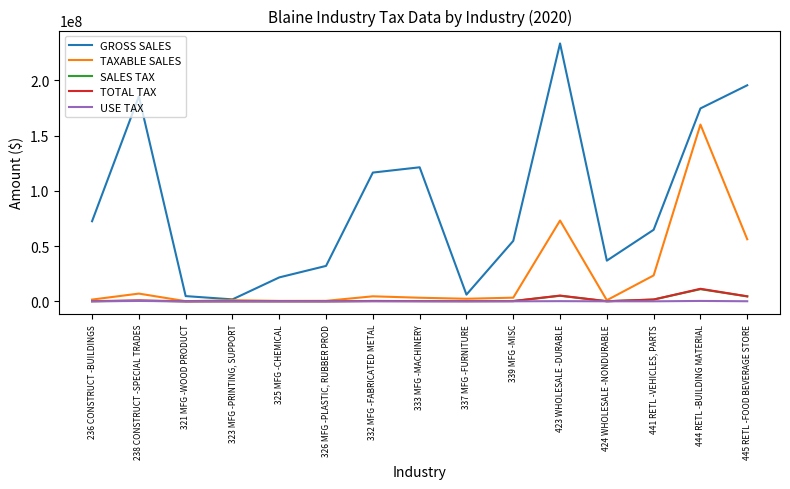

How many series are shown in this chart?

5